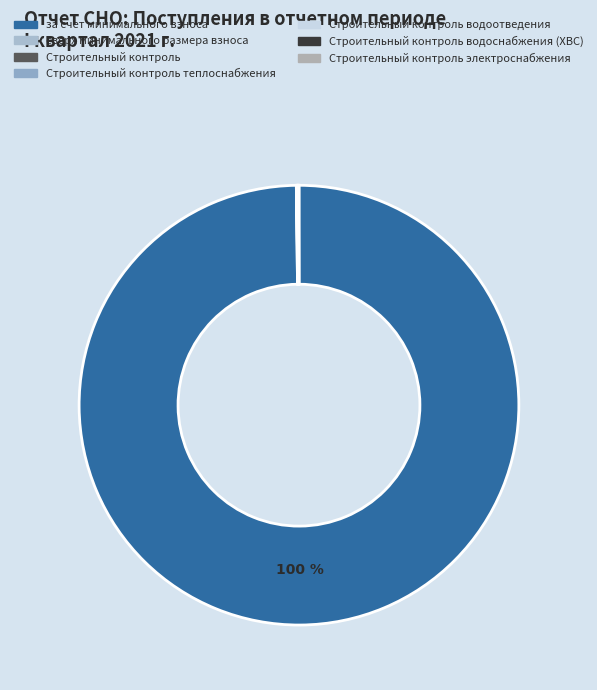

To the nearest percent, what is the difference between the largest and smallest slice percentages?

100%